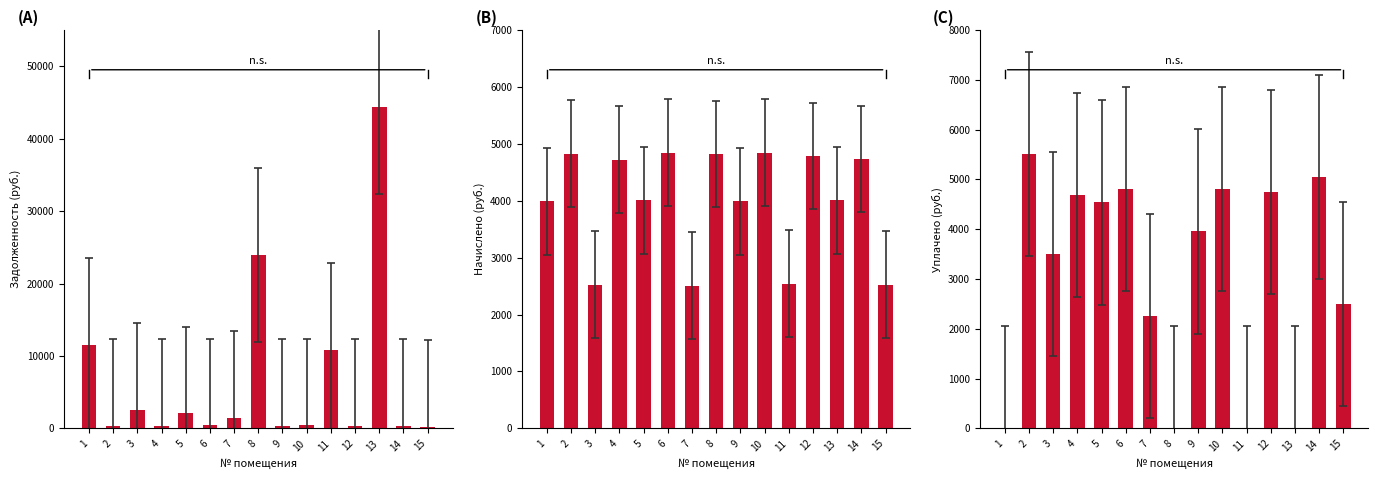

Where does the Задолженность (руб.) series first go above 403?

1